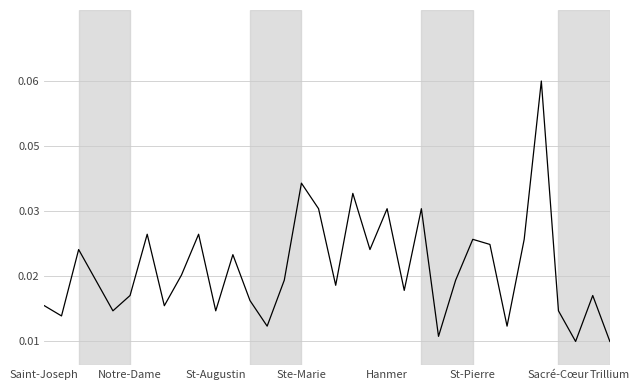

Reading left to right, transcribe all the data shown in this chart.

0.0	0.0	0.0	0.0	0.0	0.0	0.0	0.0	0.0	0.0	0.0	0.0	0.0	0.0	0.0	0.0	0.0	0.0	0.0	0.0	0.0	0.0	0.0	0.0	0.0	0.0	0.0	0.0	0.0	0.1	0.0	0.0	0.0	0.0